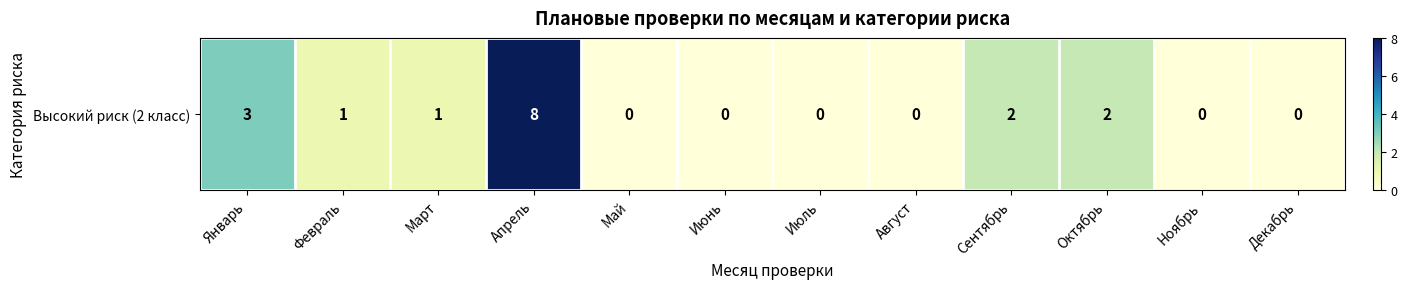

True or false: the data shows 13 at Апрель.

False